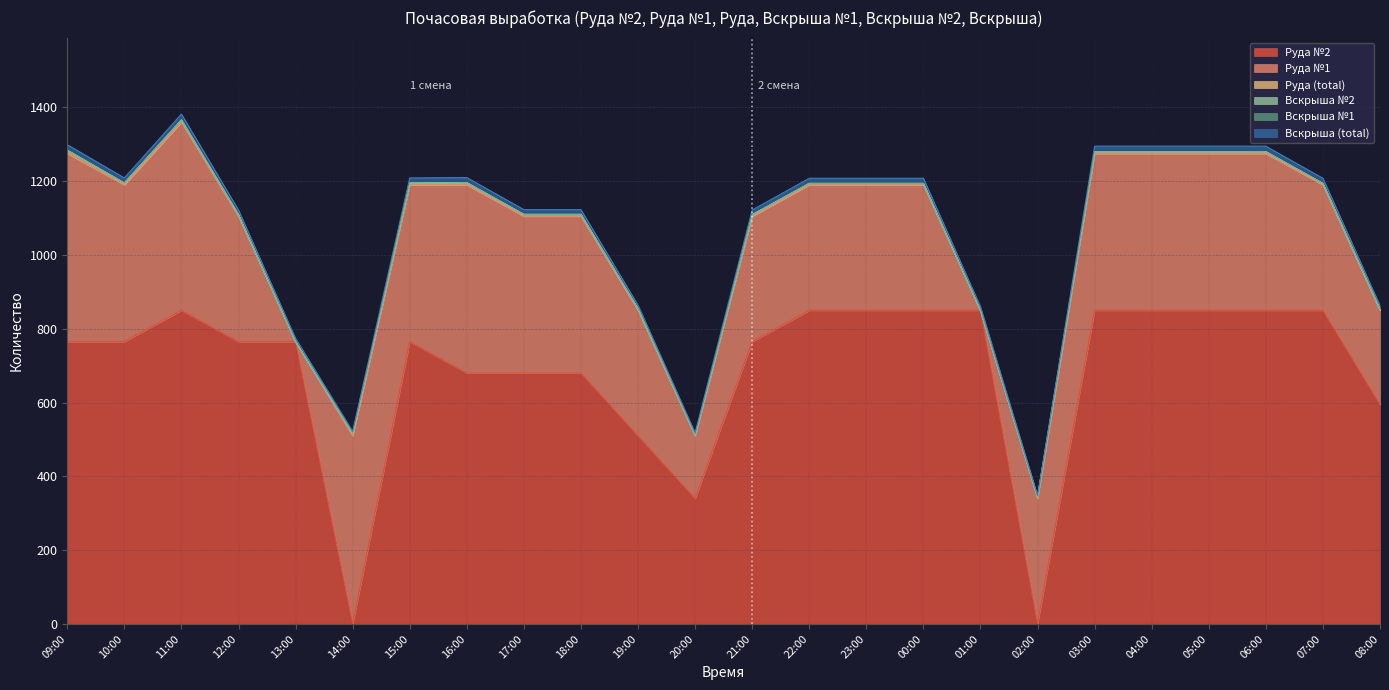

What is the highest value of the Руда №1 series?

510